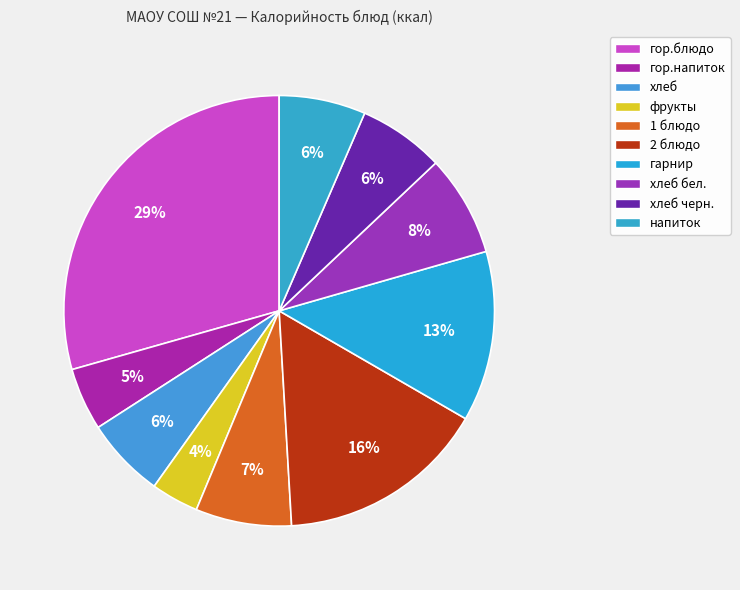

How many segments does this pie chart have?

10